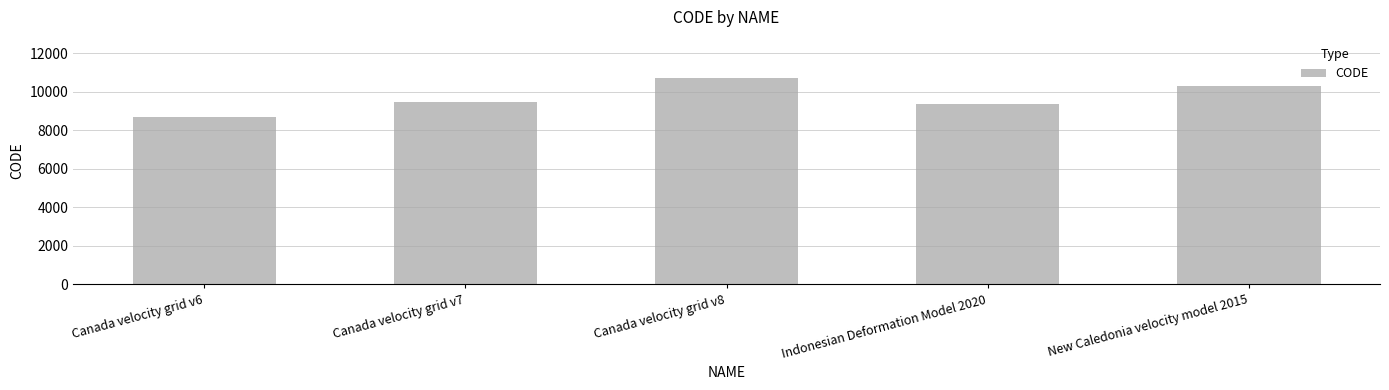

What is the value of the 4th bar from the left?

9375